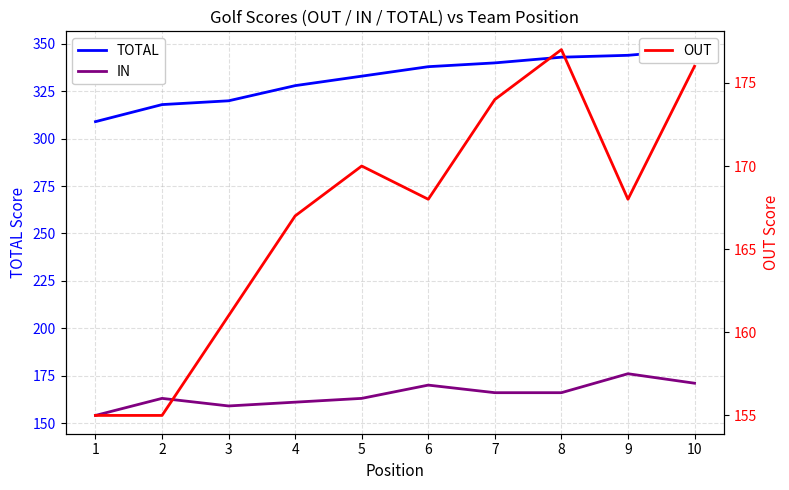

Is it true that IN equals 205 at 1?

False